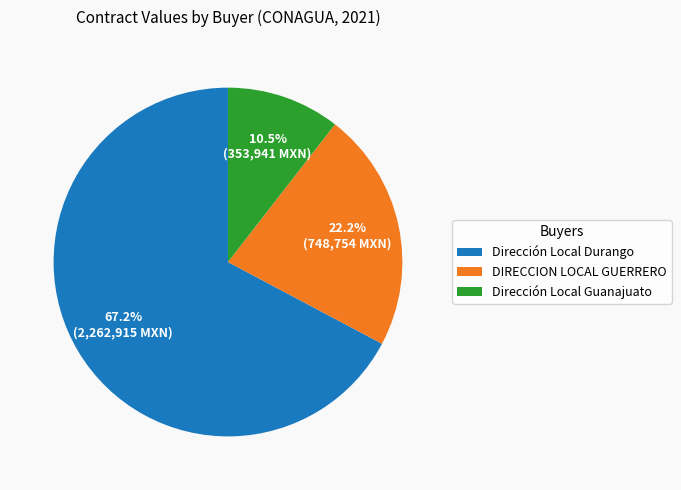

How many slices are in this pie chart?

3